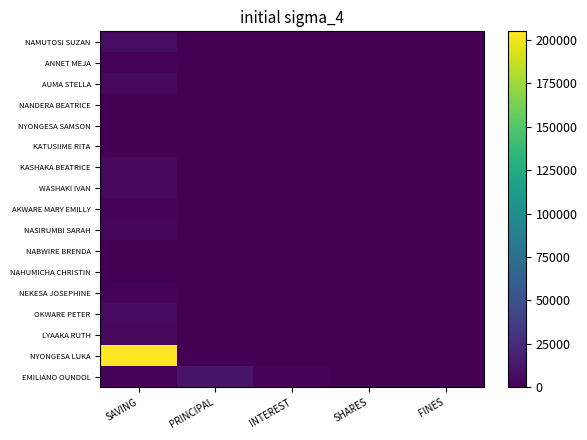

List the series in order of their peak value, highest first.

NYONGESA LUKA, EMILIANO OUNDOL, NAMUTOSI SUZAN, OKWARE PETER, AUMA STELLA, KASHAKA BEATRICE, WASHAKI IVAN, LYAAKA RUTH, NASIRUMBI SARAH, ANNET MEJA, AKWARE MARY EMILLY, NEKESA JOSEPHINE, NANDERA BEATRICE, NYONGESA SAMSON, KATUSIIME RITA, NABWIRE BRENDA, NAHUMICHA CHRISTIN